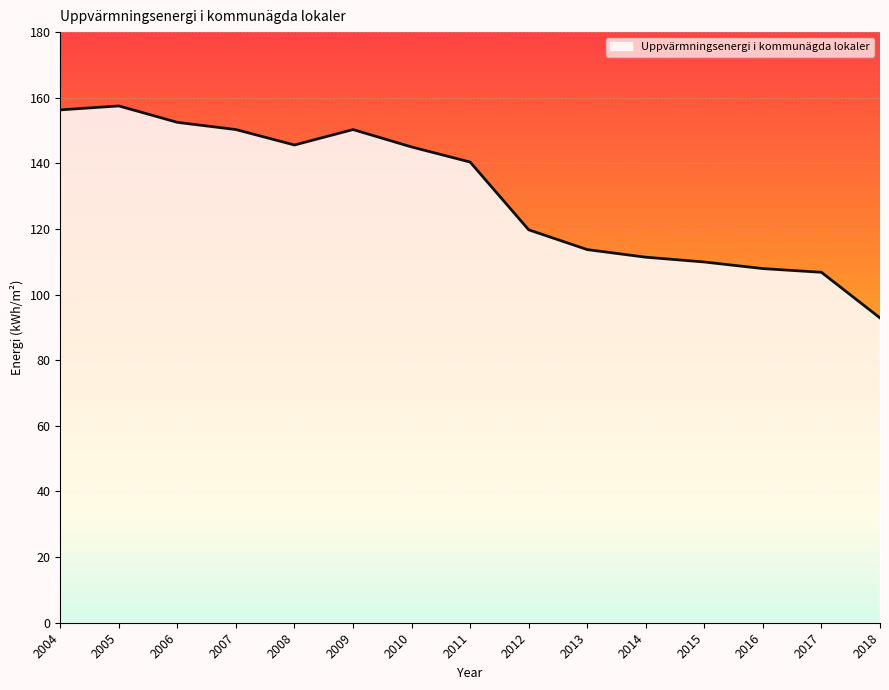

True or false: the data shows 37.2 at 2015.

False